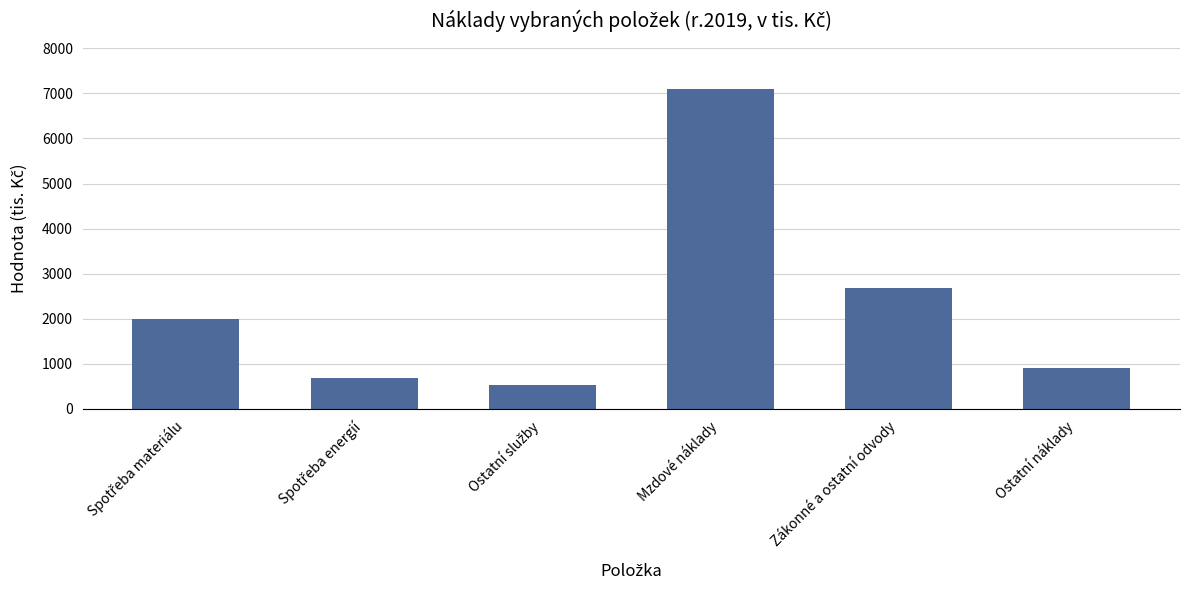

What is the label of the 5th bar from the left?

Zákonné a ostatní odvody